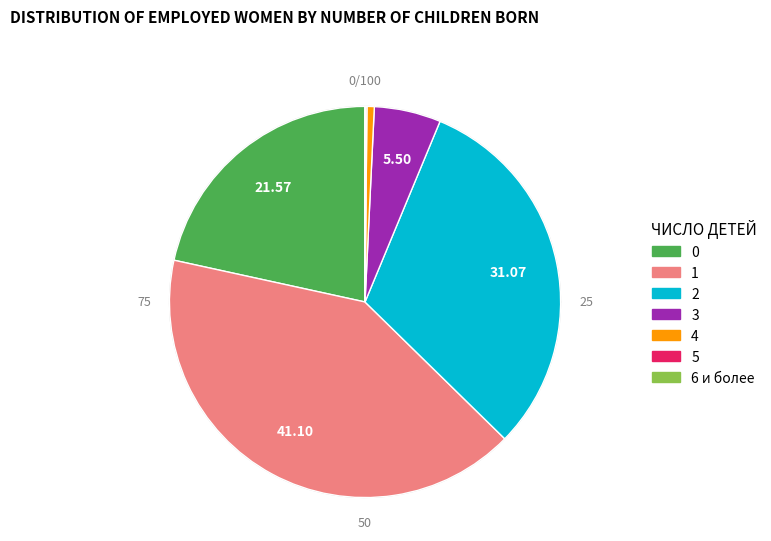

Which slice is the largest?

1